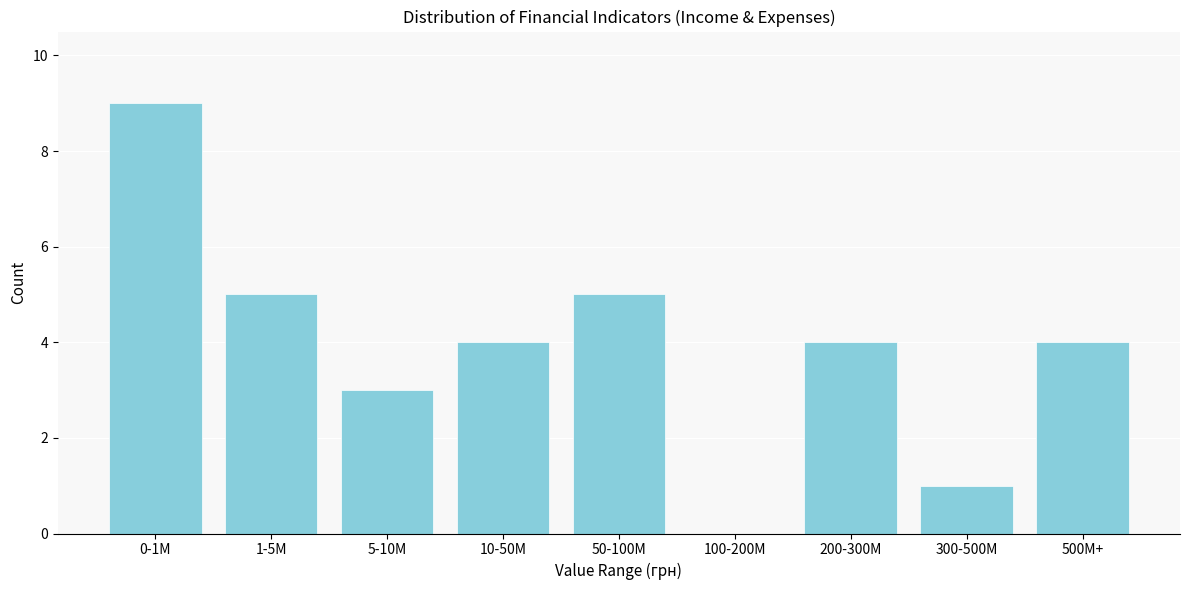

Reading left to right, transcribe all the data shown in this chart.

0-1M=9	1-5M=5	5-10M=3	10-50M=4	50-100M=5	100-200M=0	200-300M=4	300-500M=1	500M+=4